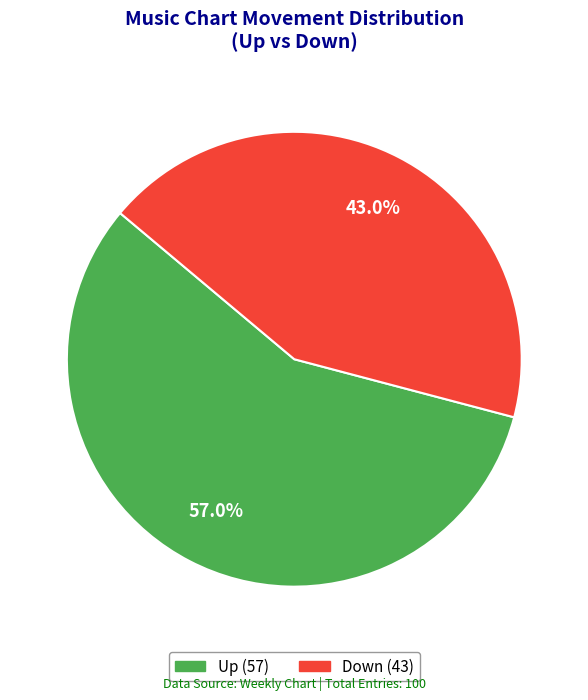

Is there a majority slice in this chart?

Yes